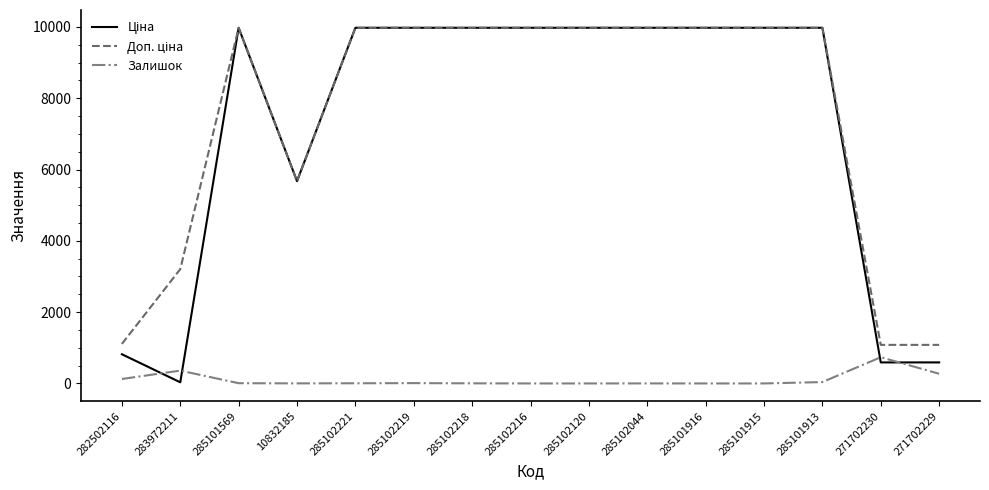

What is the spread (max minus min) of values at 285101916?

9975.0